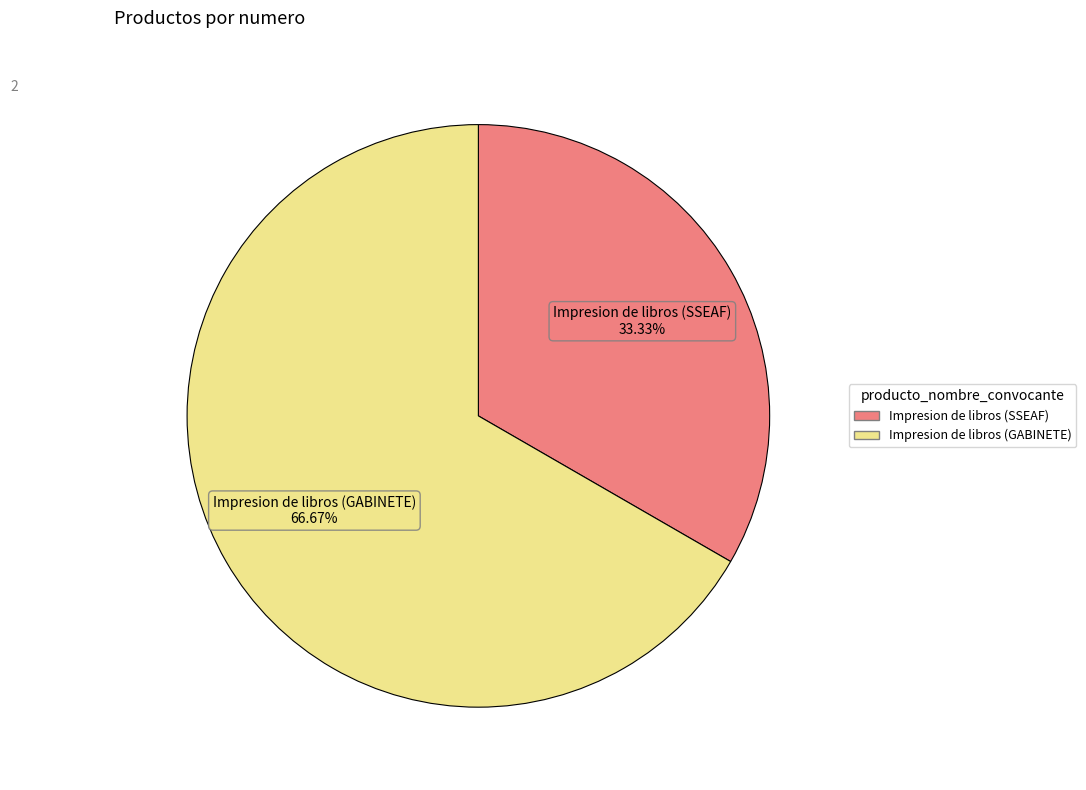

Approximately how many times larger is the value at Impresion de libros (SSEAF) compared to Impresion de libros (GABINETE)?

0.5